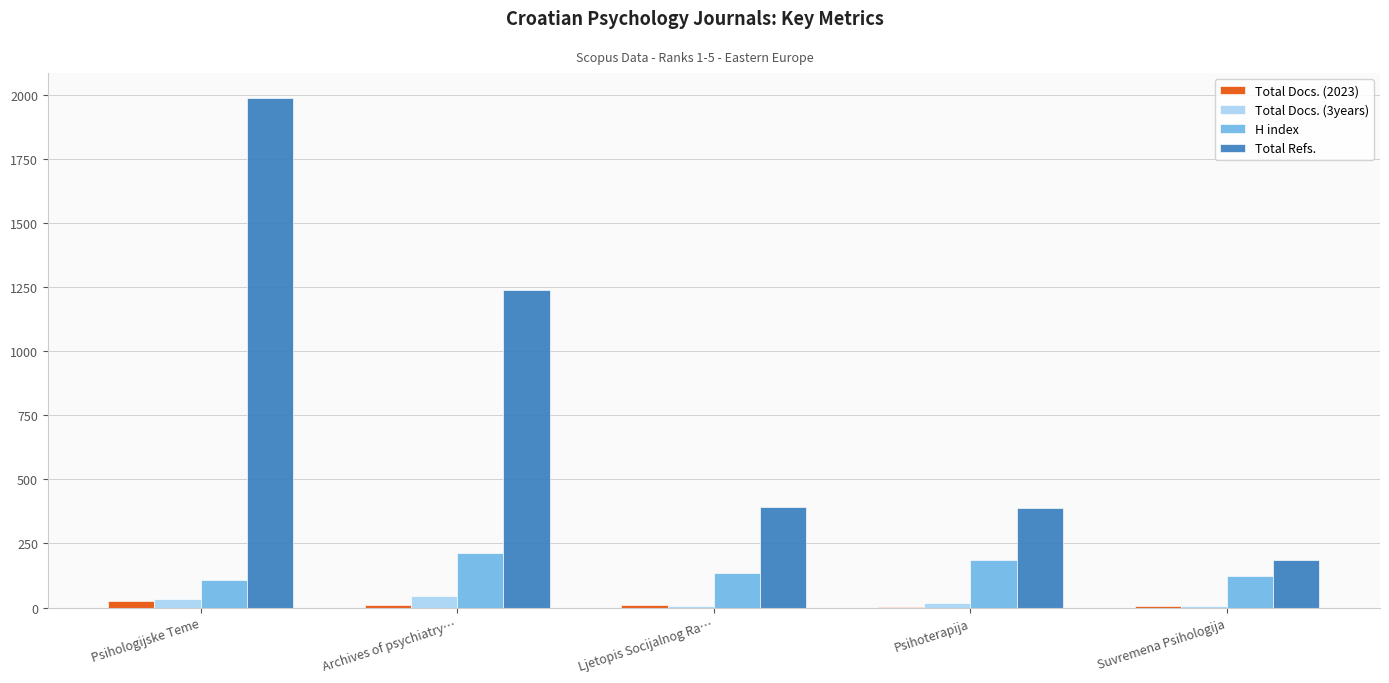

Between Psihologijske Teme and Suvremena Psihologija, which series saw the biggest shift?

Total Refs.